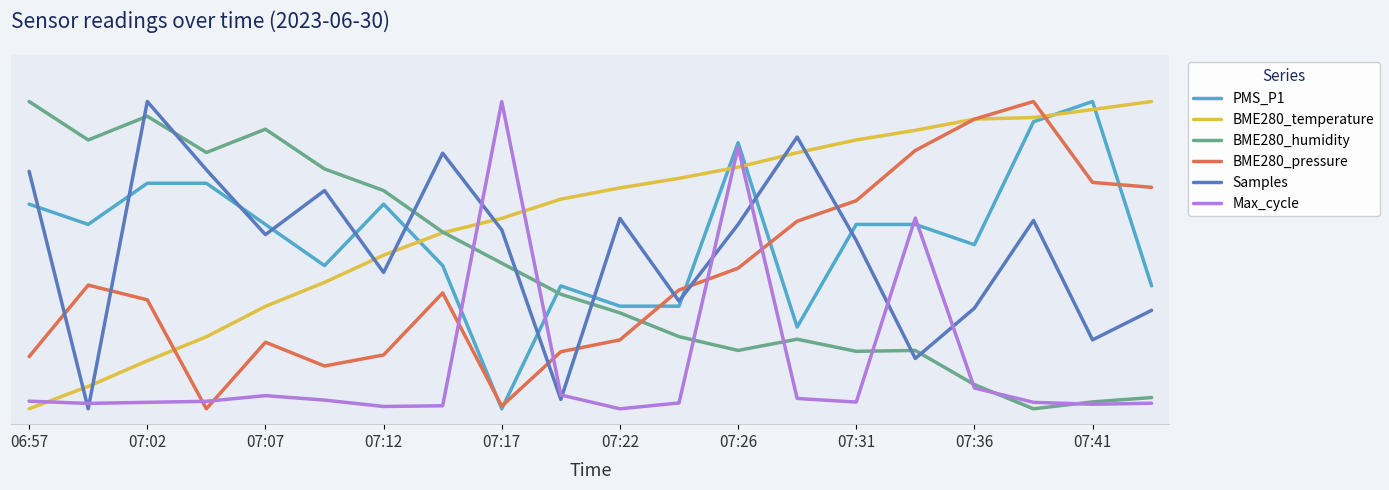

What is the value of the BME280_humidity point at the 9th from the left?

0.5